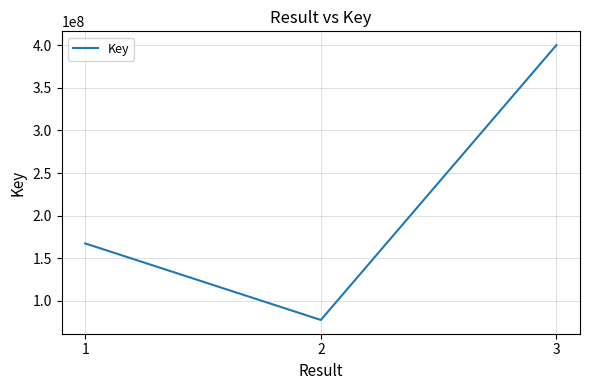

Read the value at 1.

167486478